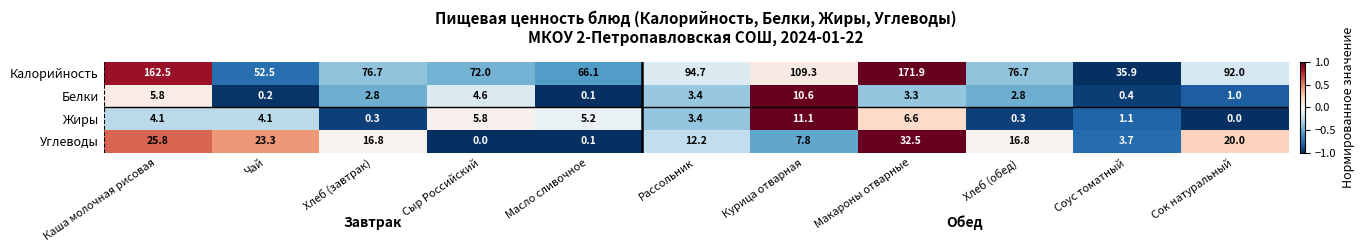

Which series has the widest spread of values?

Калорийность